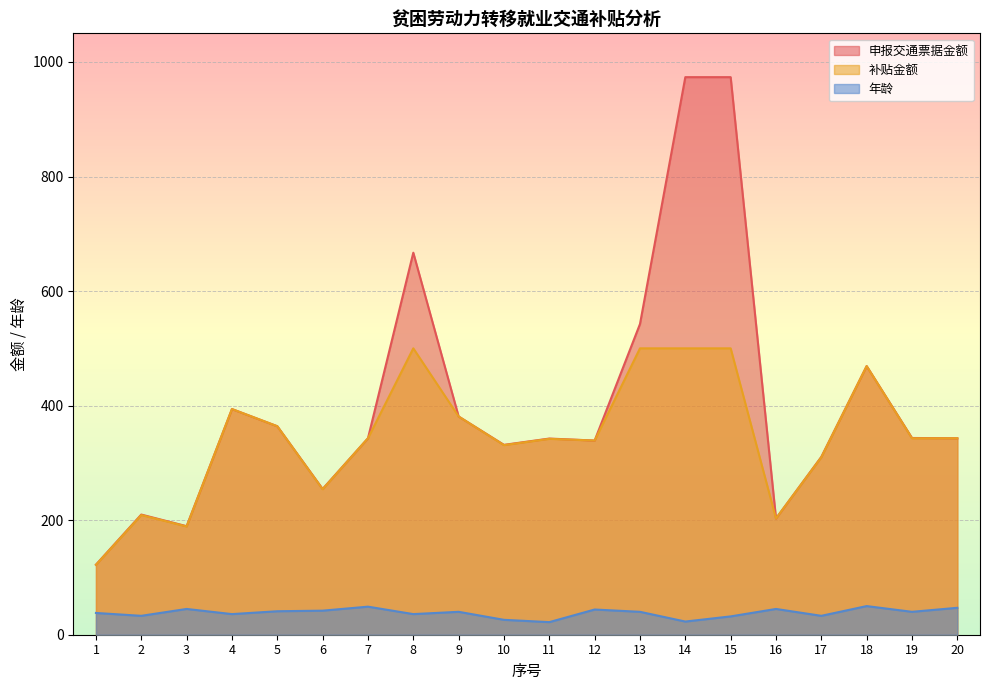

At which category does the chart reach its minimum across all series?

11